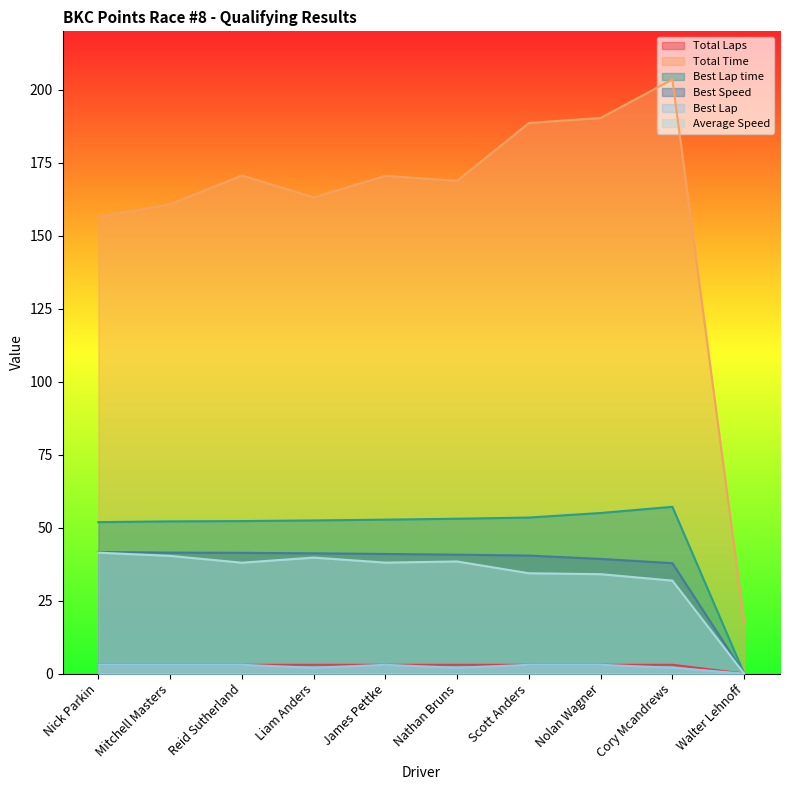

List the labels in order of Total Time value, smallest first.

Walter Lehnoff, Nick Parkin, Mitchell Masters, Liam Anders, Nathan Bruns, James Pettke, Reid Sutherland, Scott Anders, Nolan Wagner, Cory Mcandrews